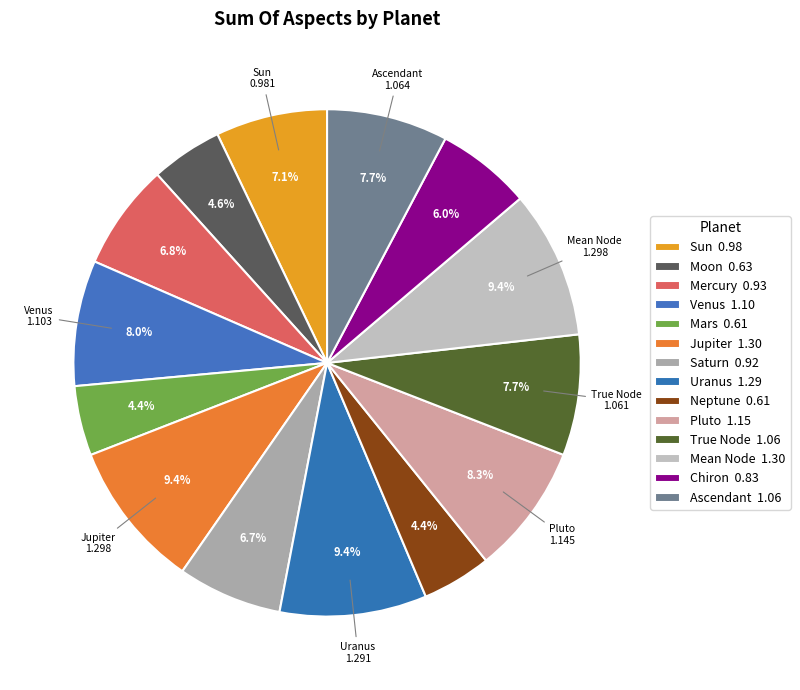

What is the smallest slice in the pie chart?

Neptune